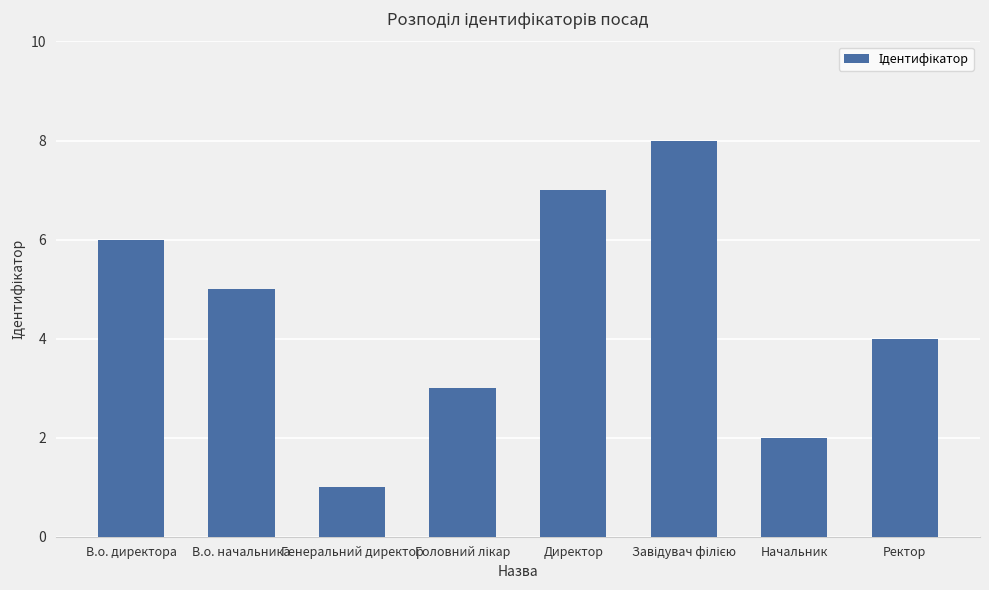

What is the difference between the maximum and minimum values?

7